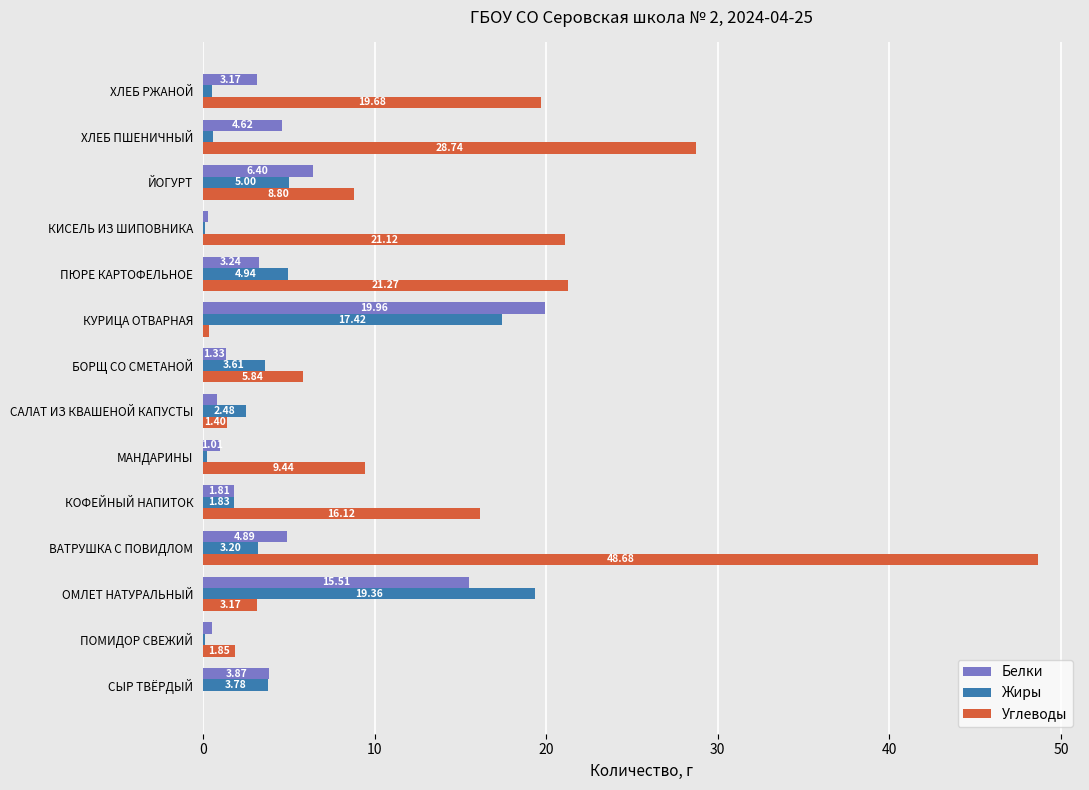

Is the value of Жиры at КОФЕЙНЫЙ НАПИТОК greater than the value of Углеводы at ВАТРУШКА С ПОВИДЛОМ?

No